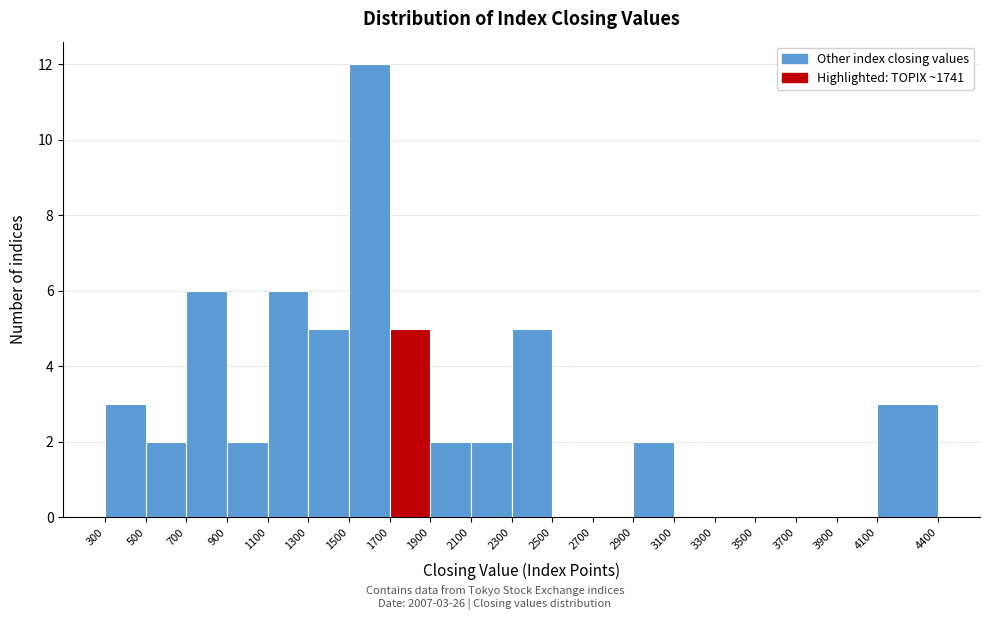

Over which range of the x-axis is the bar tallest?

1500 to 1700